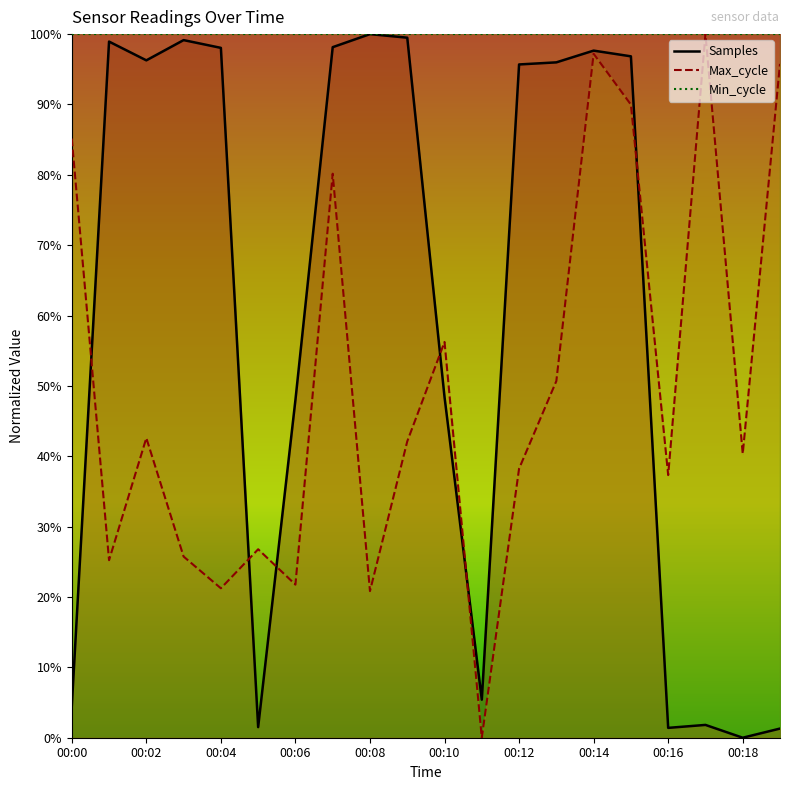

True or false: Samples has a value of 1.0 at 00:13.

True